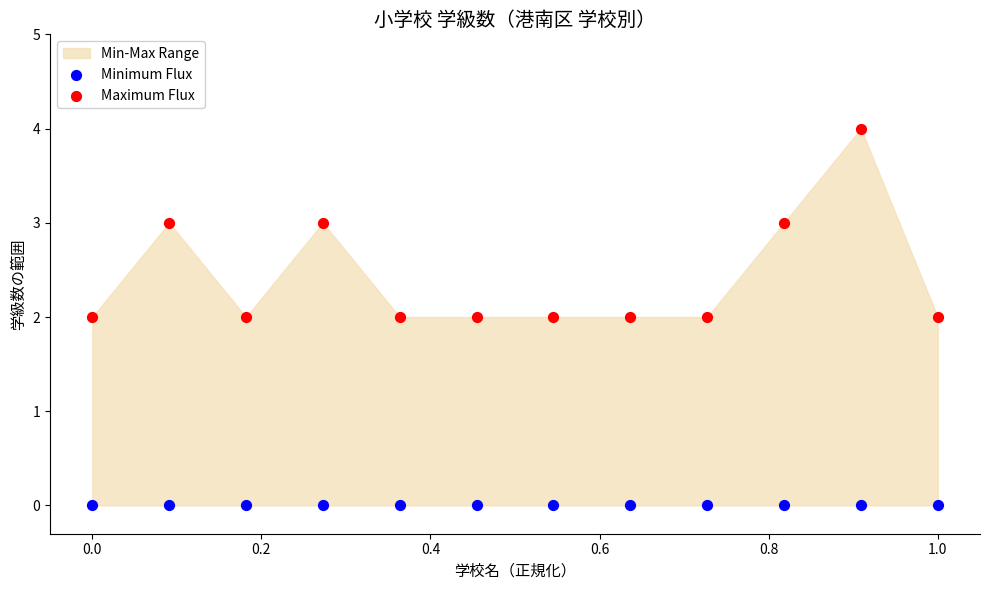

Which series reaches the minimum Y coordinate?

Minimum Flux